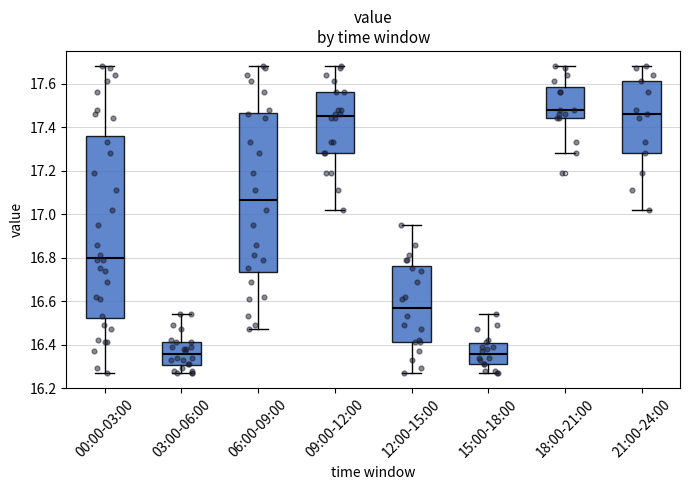

Reading left to right, transcribe this box plot: for each box, give where its median line is, the range the box spans, and where its two whiskers end, as read against the y-axis. The values are not printed on the chart, so give them approximately, as read against the axis.

00:00-03:00: median 16.80, box 16.52 to 17.36, whiskers 16.28 to 17.68
03:00-06:00: median 16.36, box 16.30 to 16.42, whiskers 16.28 to 16.54
06:00-09:00: median 17.06, box 16.74 to 17.46, whiskers 16.48 to 17.68
09:00-12:00: median 17.46, box 17.28 to 17.56, whiskers 17.02 to 17.68
12:00-15:00: median 16.58, box 16.42 to 16.76, whiskers 16.28 to 16.96
15:00-18:00: median 16.36, box 16.32 to 16.40, whiskers 16.28 to 16.54
18:00-21:00: median 17.48, box 17.44 to 17.58, whiskers 17.28 to 17.68
21:00-24:00: median 17.46, box 17.28 to 17.62, whiskers 17.02 to 17.68